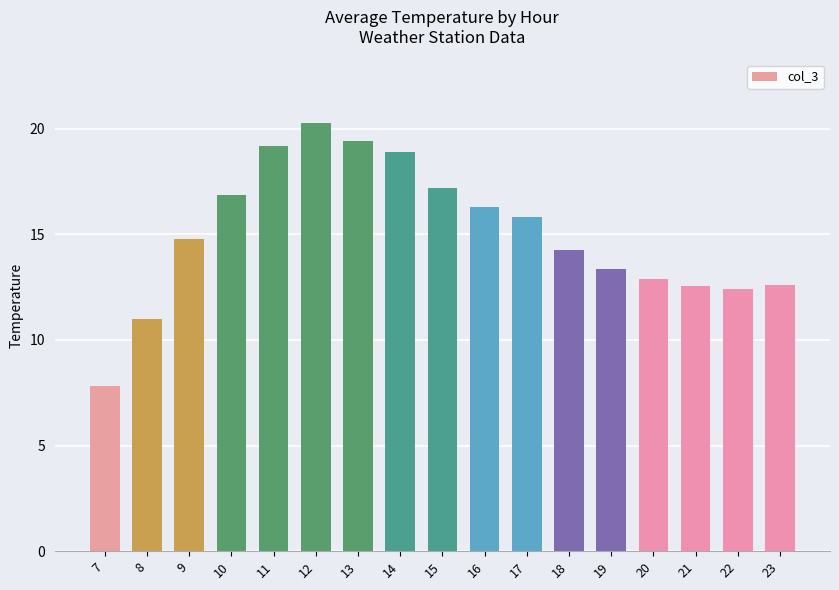

True or false: the data shows 7.6 at 20.

False